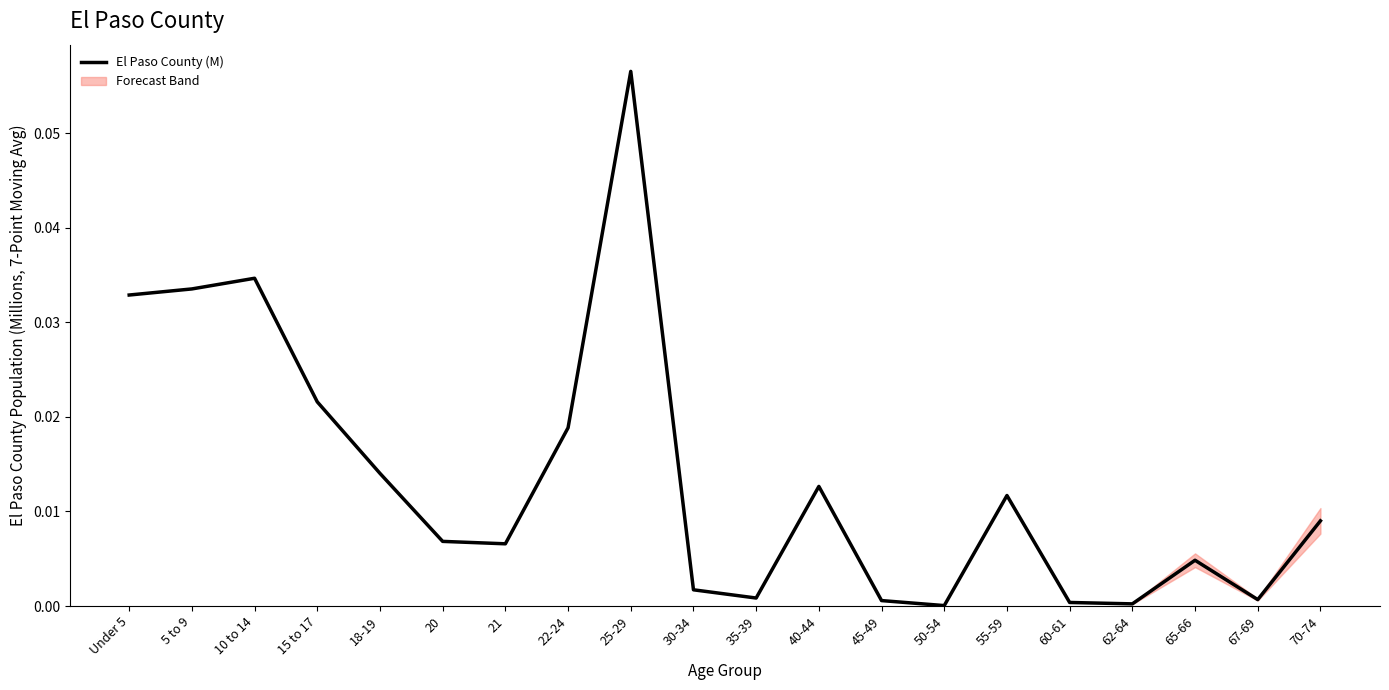

Reading left to right, list all the values displayed in this chart.

Under 5=0.0	5 to 9=0.0	10 to 14=0.0	15 to 17=0.0	18-19=0.0	20=0.0	21=0.0	22-24=0.0	25-29=0.1	30-34=0.0	35-39=0.0	40-44=0.0	45-49=0.0	50-54=0.0	55-59=0.0	60-61=0.0	62-64=0.0	65-66=0.0	67-69=0.0	70-74=0.0